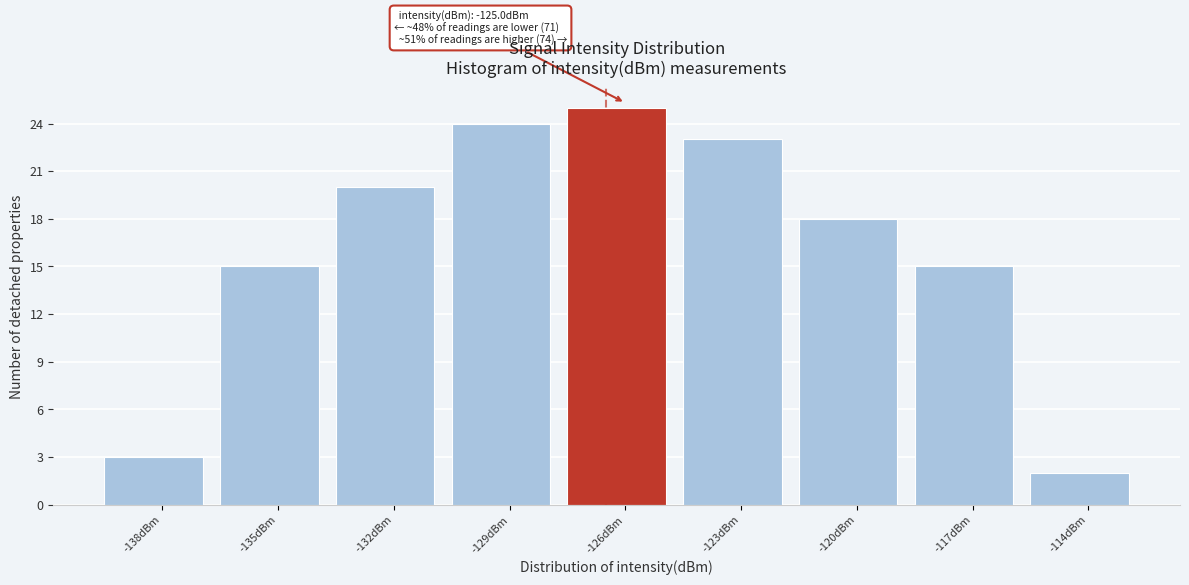

Reading right to left, transcribe all the data shown in this chart.

2	15	18	23	25	24	20	15	3